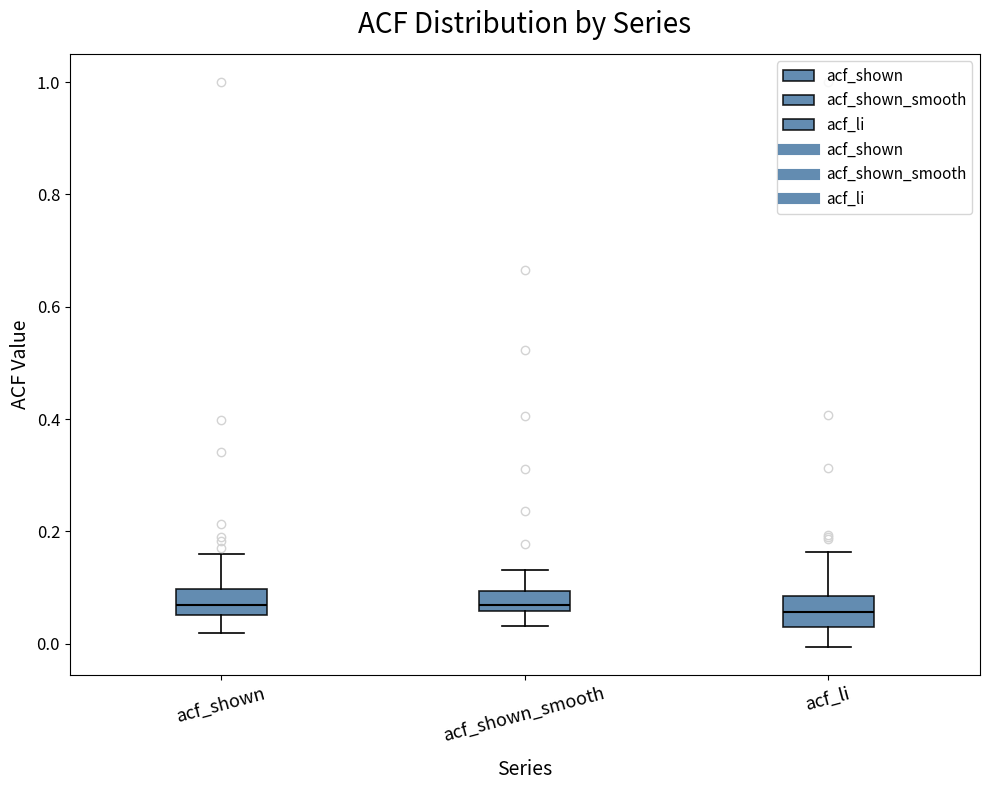

Reading left to right, read every box against the y-axis: the position of its median line, the range the box covers, and the ends of its whiskers. The values are not printed on the chart, so give them approximately, as read against the axis.

acf_shown: median 0.06 (inside the box), box 0.06 to 0.10, whiskers 0.02 to 0.16
acf_shown_smooth: median 0.06 (just above the box's lower edge), box 0.06 to 0.10, whiskers 0.04 to 0.14
acf_li: median 0.06, box 0.02 to 0.08, whiskers 0.00 to 0.16